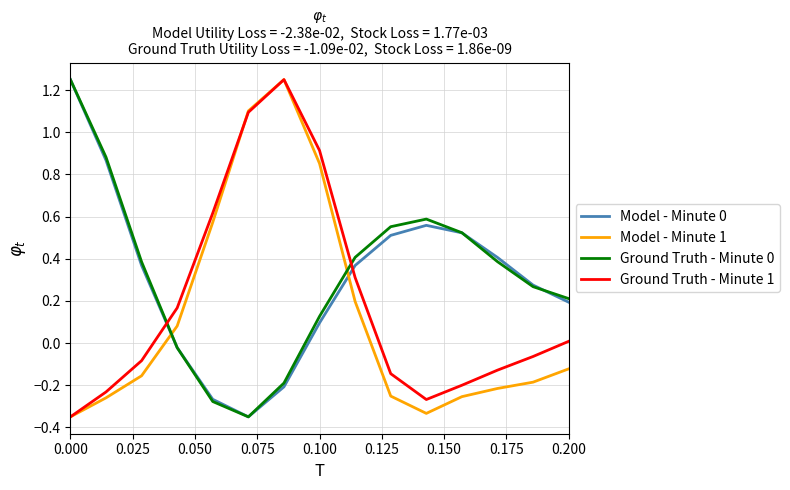

In Ground Truth - Minute 0, how many points are higher than both neighbors (excluding endpoints)?

1